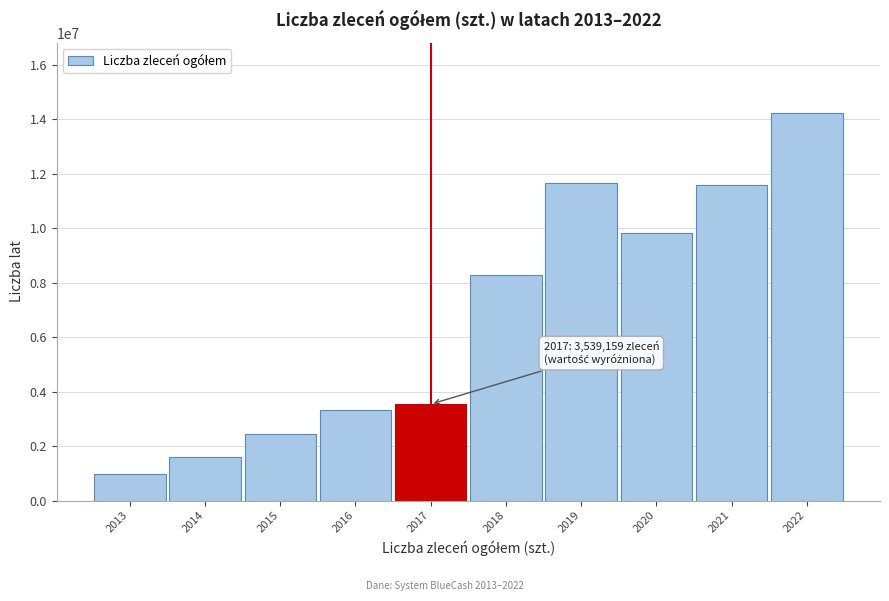

Is it true that the value at 2015 is 2430789?

True